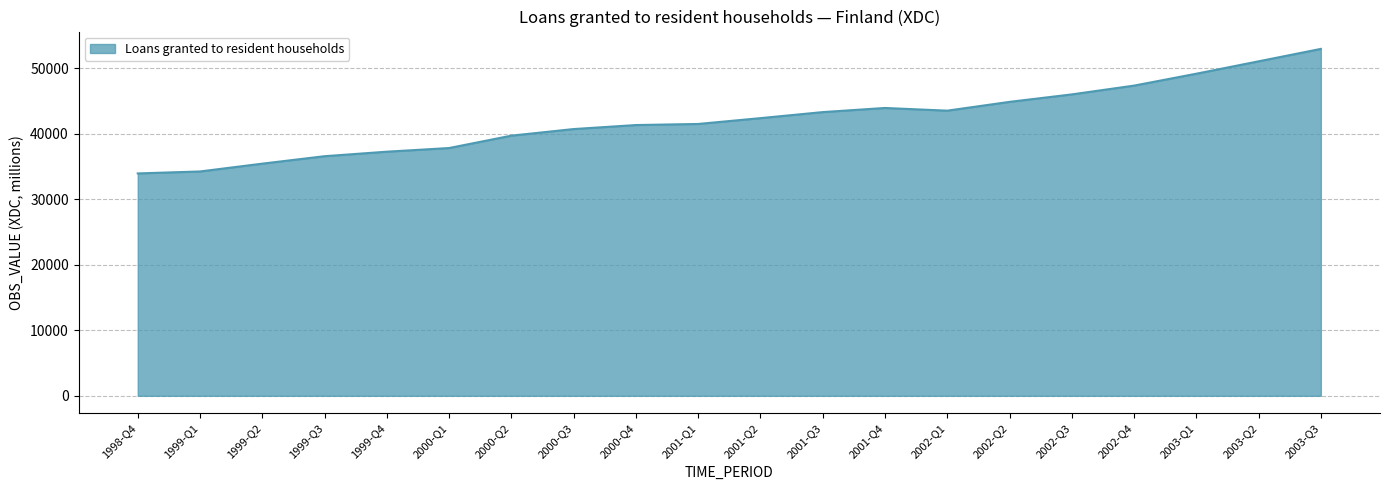

At which category does the chart reach its peak across all series?

2003-Q3